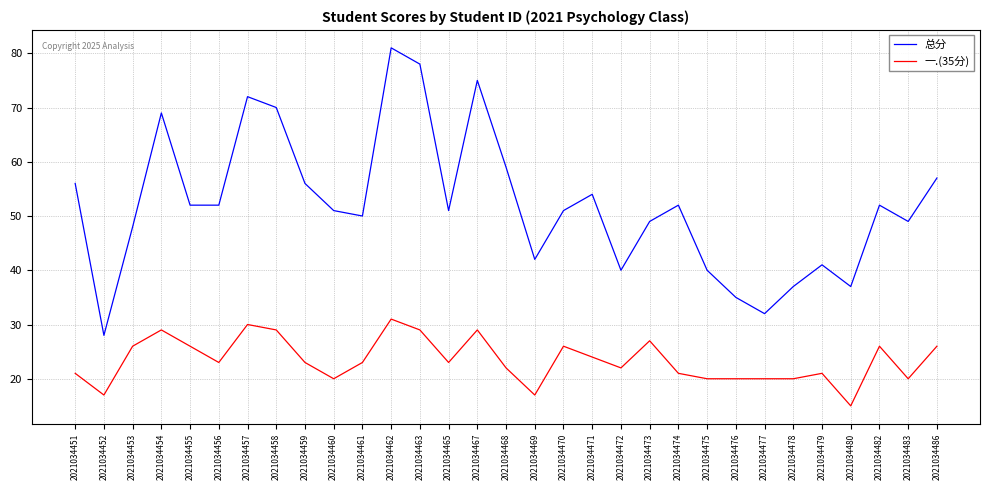

What is the sum of all 总分 values?

1616